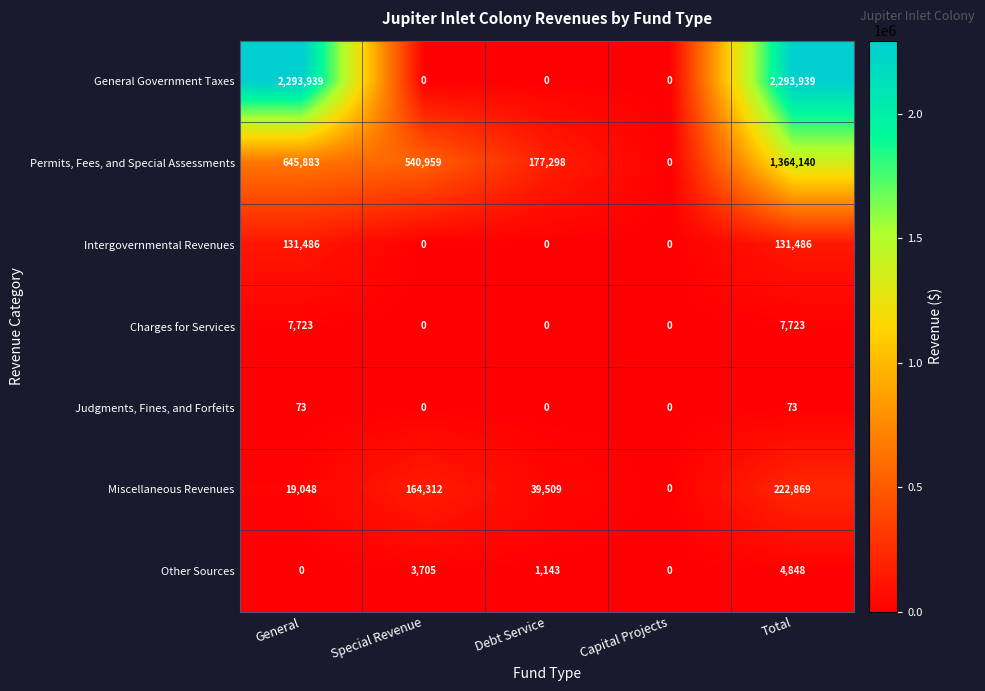

At which category is the sum across all series the highest?

Total